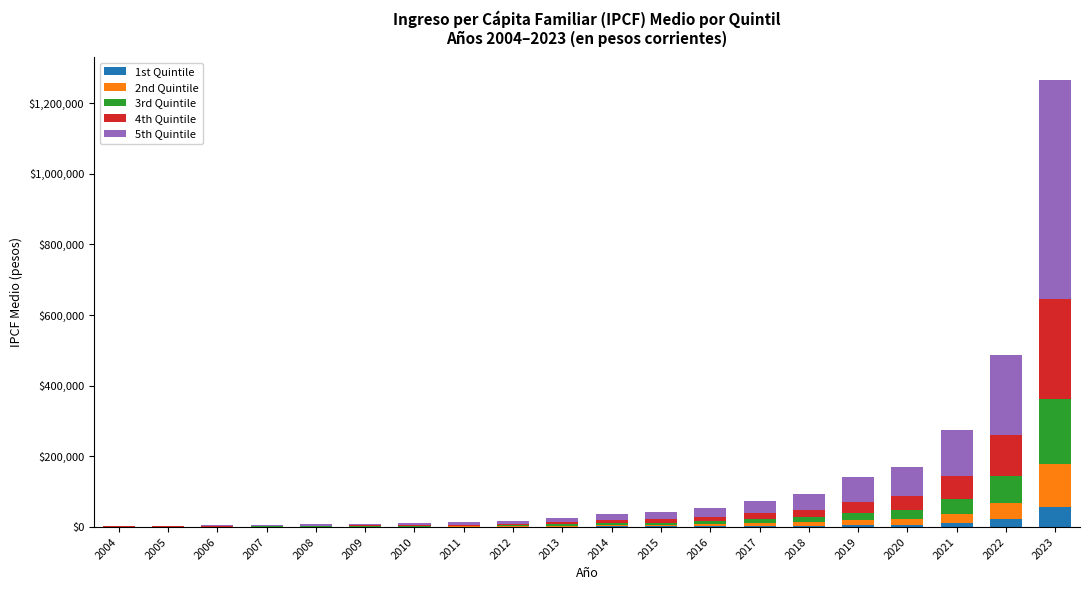

How many data points does each series have?

20